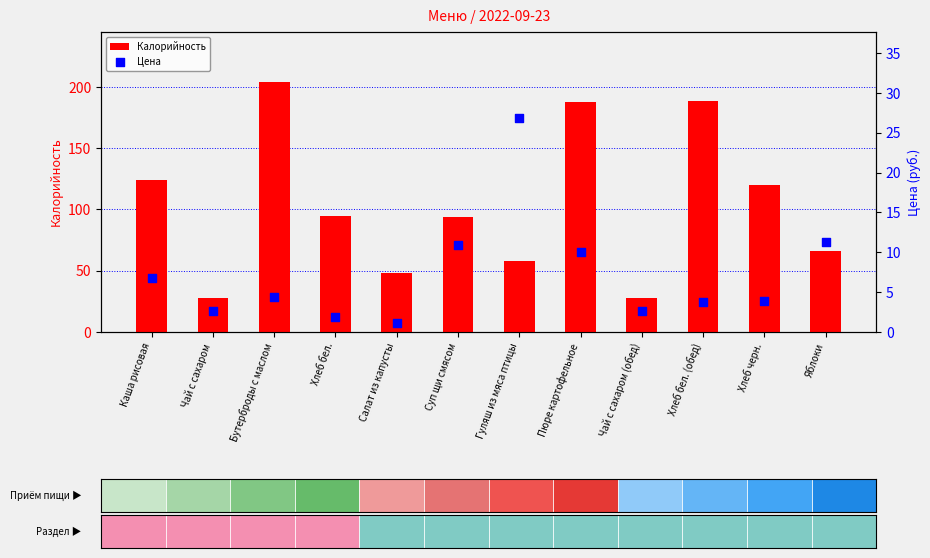

What are all the series names shown in the legend?

Калорийность, Цена